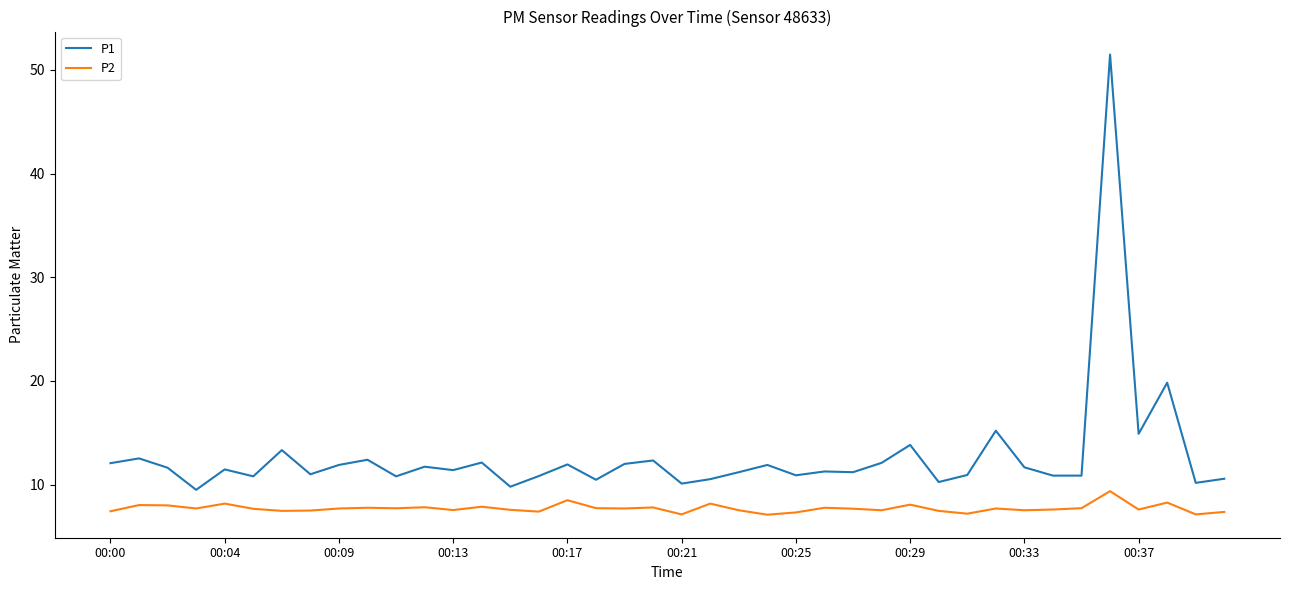

How many lines are shown in the chart?

2